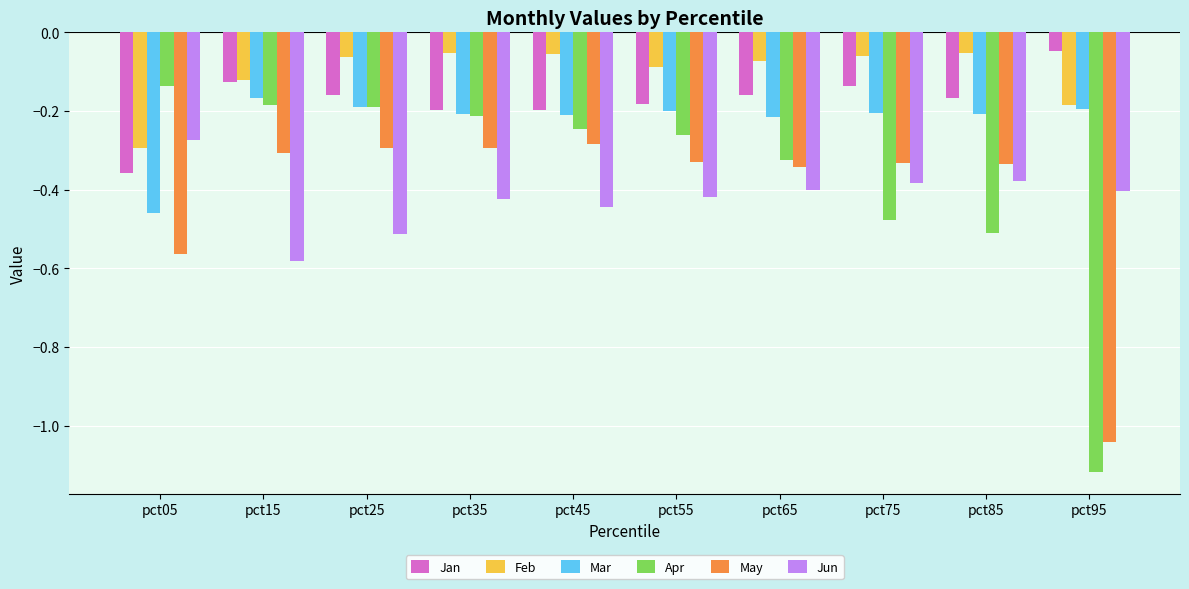

What is the spread (max minus min) of values at pct25?

0.4